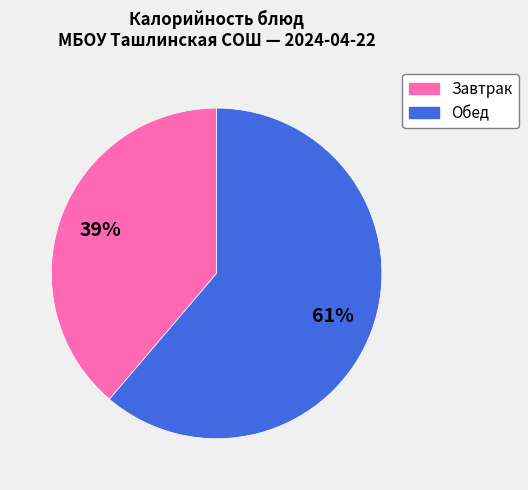

To the nearest percent, what is the average slice percentage?

50%